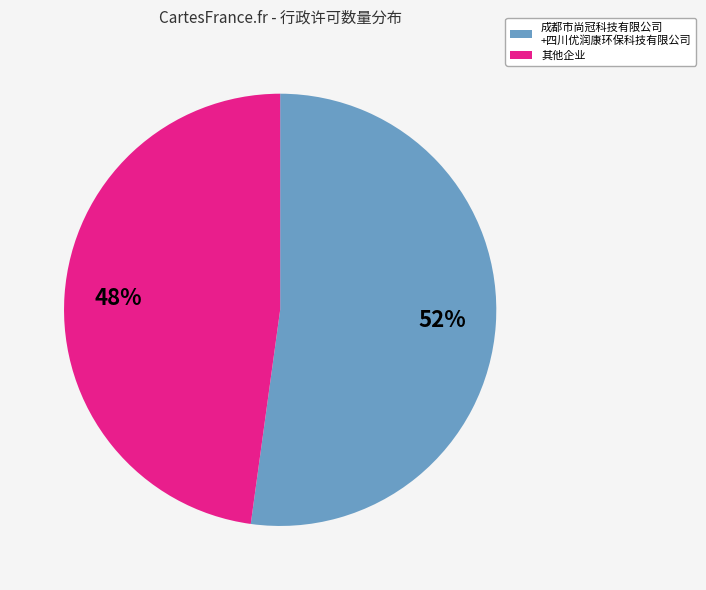

Does any single category account for the majority?

Yes